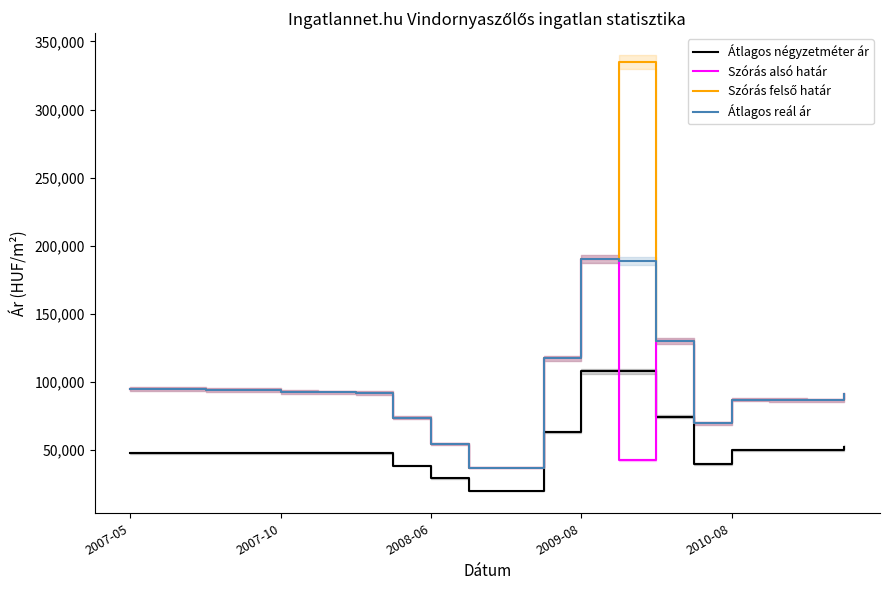

True or false: Szórás alsó határ has a value of 145816 at 2008-06.

False